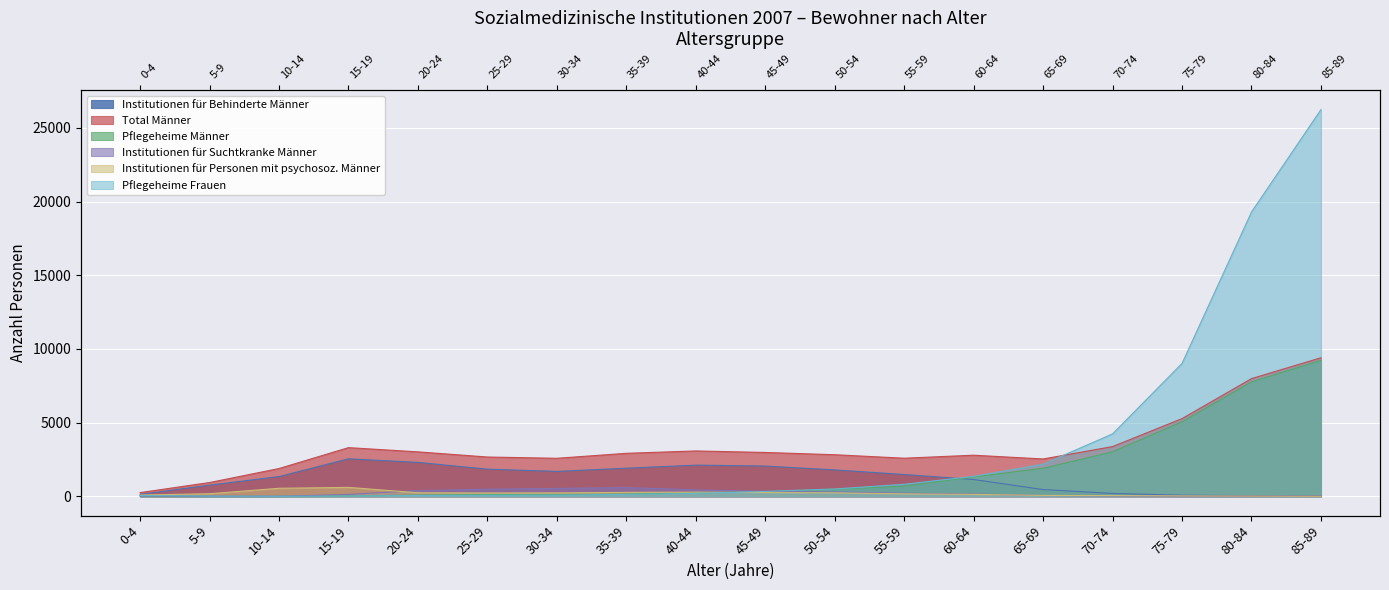

How many categories are shown in the chart?

18